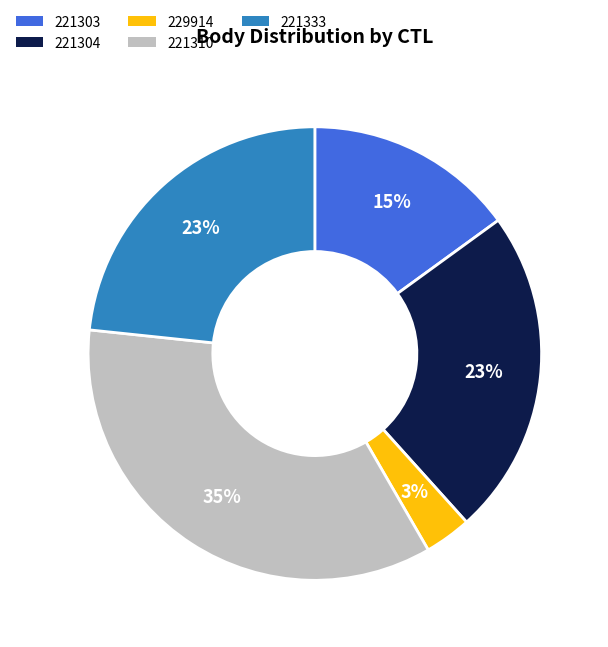

Approximately how many times larger is the value at 221304 compared to 221310?

0.7